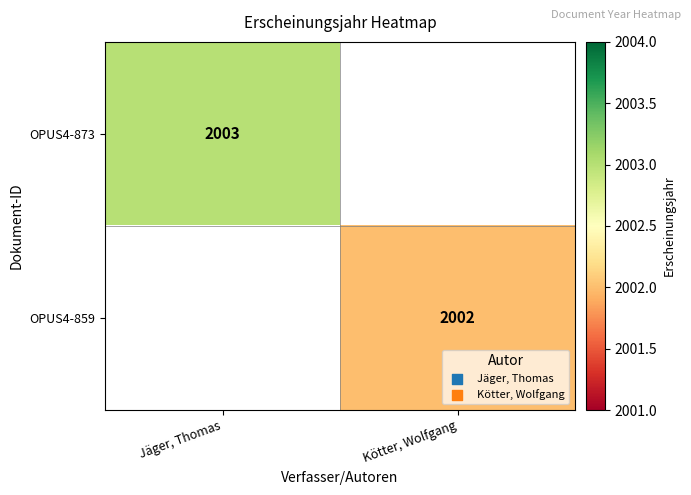

Between Jäger, Thomas and Kötter, Wolfgang, which is larger?

Kötter, Wolfgang